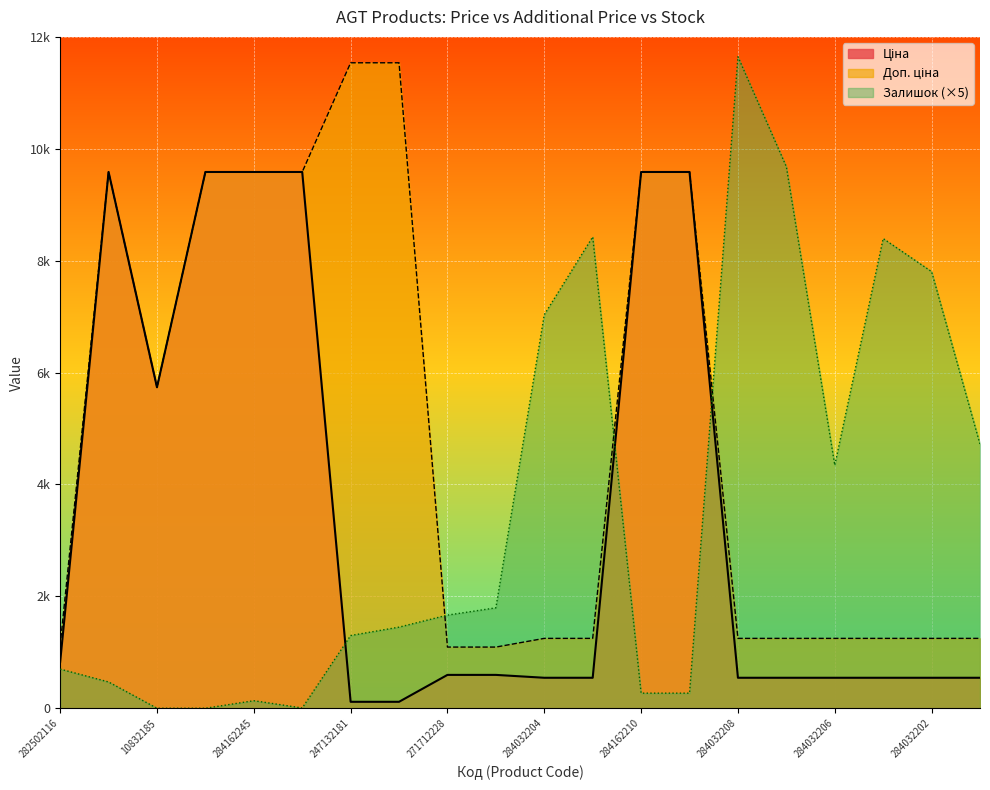

What value does the Доп. ціна series have at 247132181?

11537.0